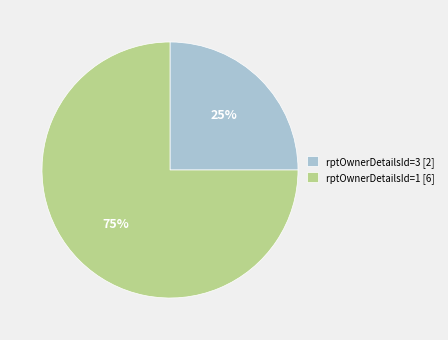

Which slice is the largest?

rptOwnerDetailsId=1 [6]